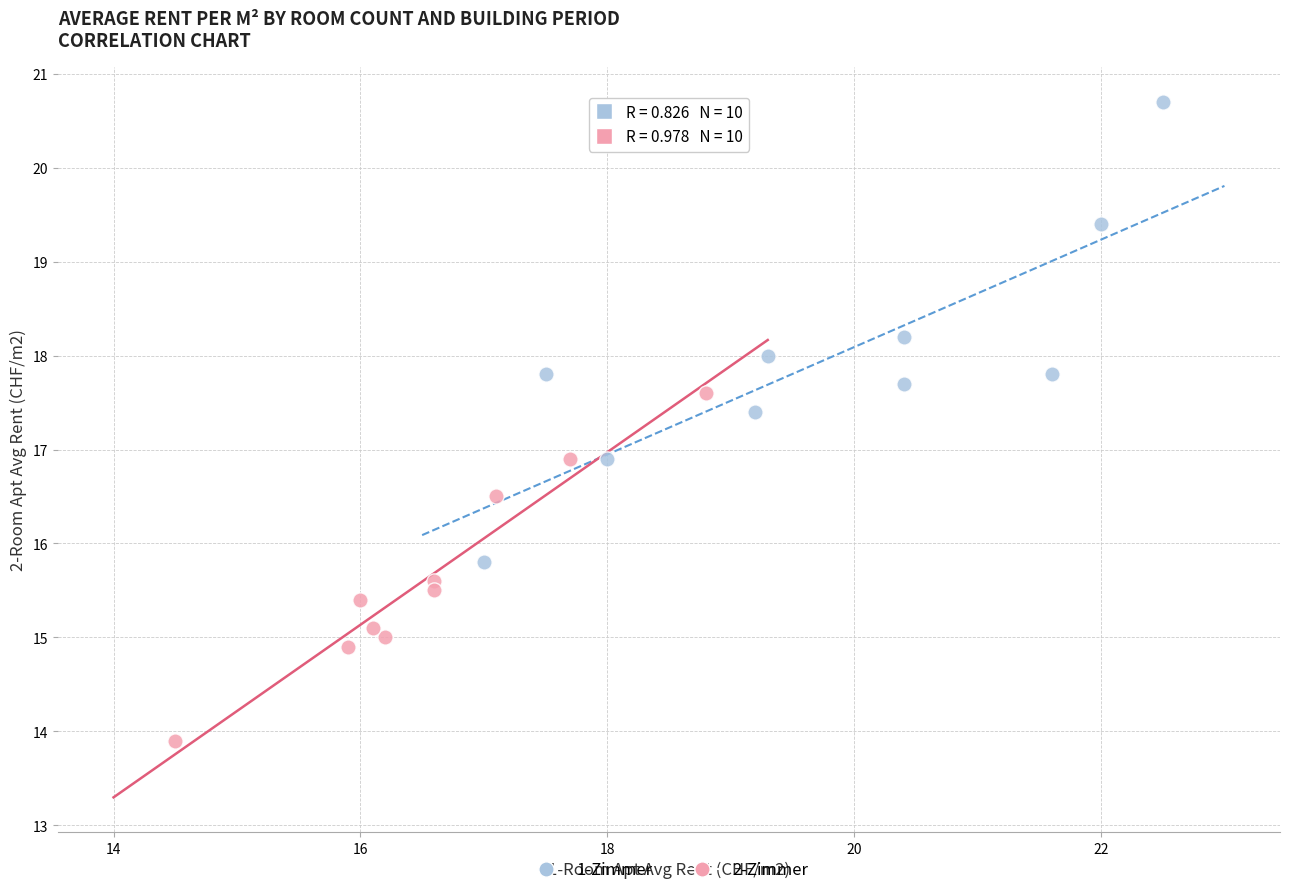

Which series reaches the minimum Y coordinate?

2-Zimmer